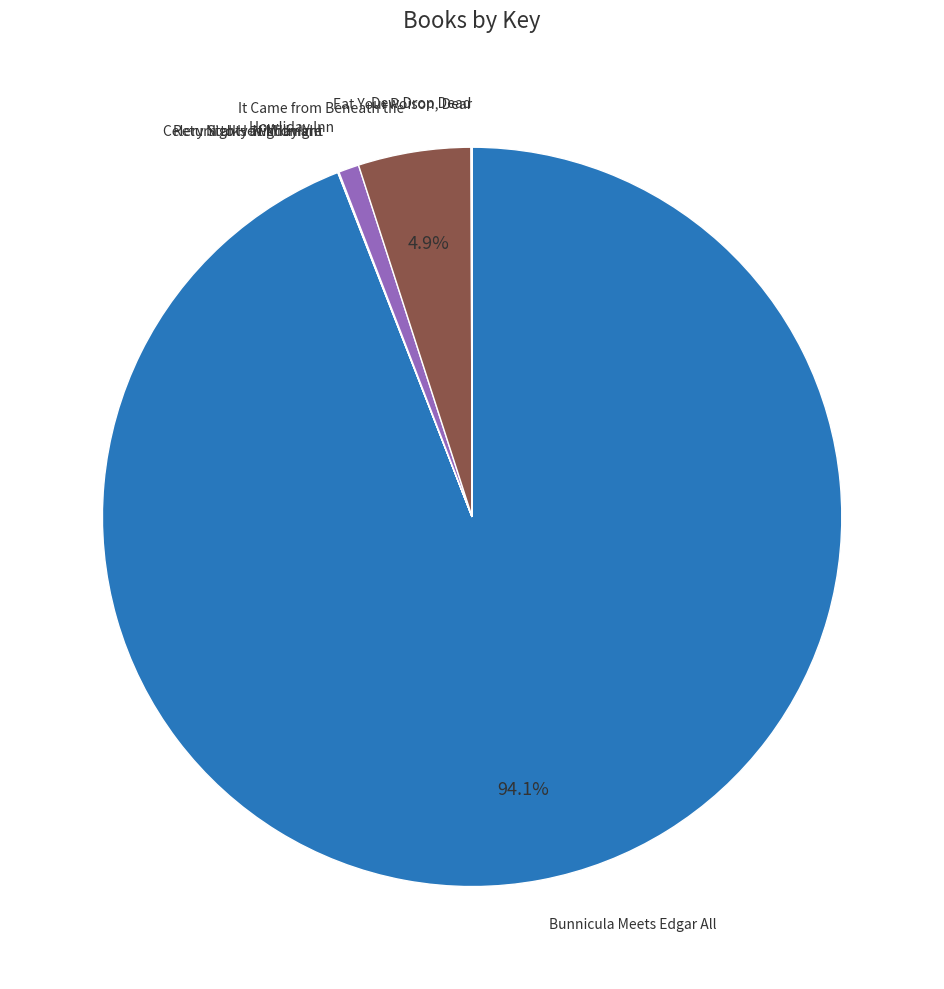

Does any single category account for the majority?

Yes